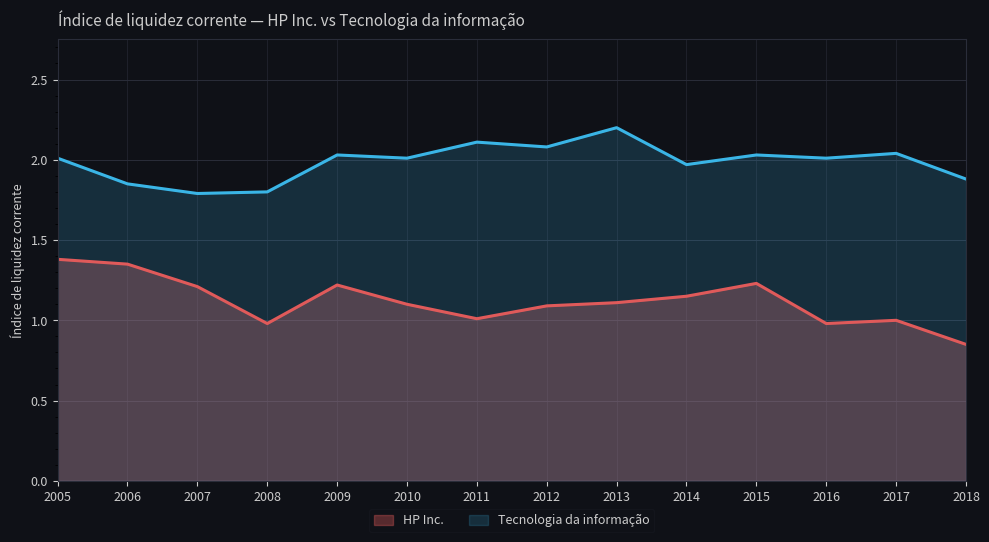

What is the total value across all series at 2011?

3.1